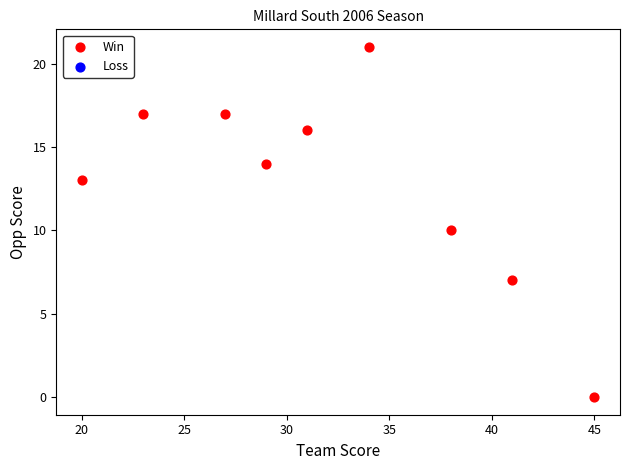

What is the range of X values (max minus min)?

25